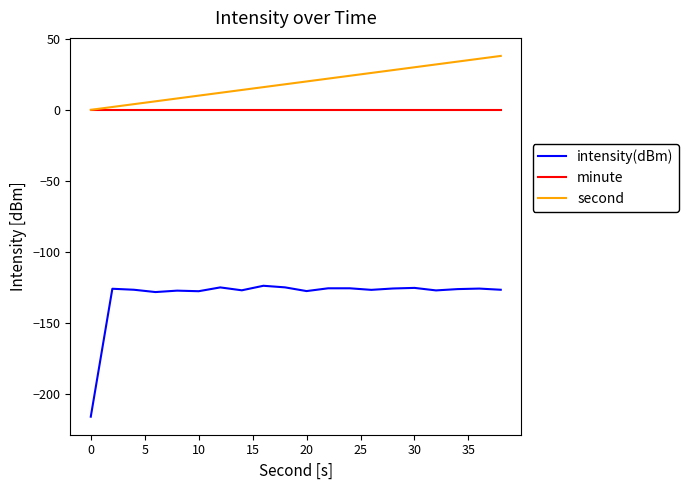

Which series has the largest total across all categories?

second